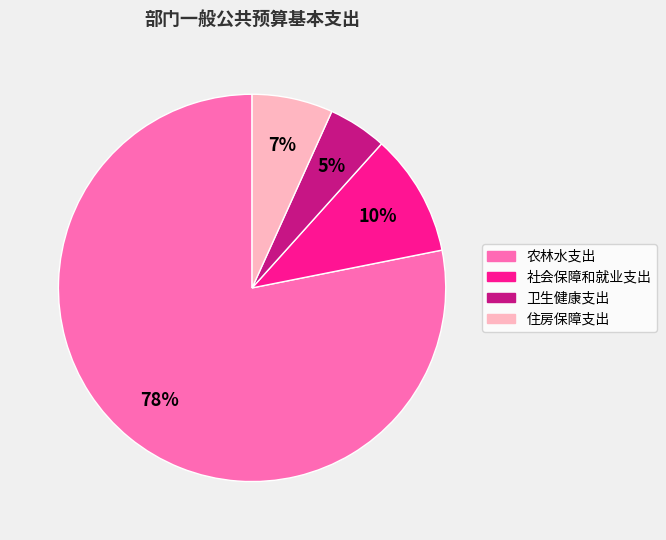

What is the largest slice in the pie chart?

农林水支出